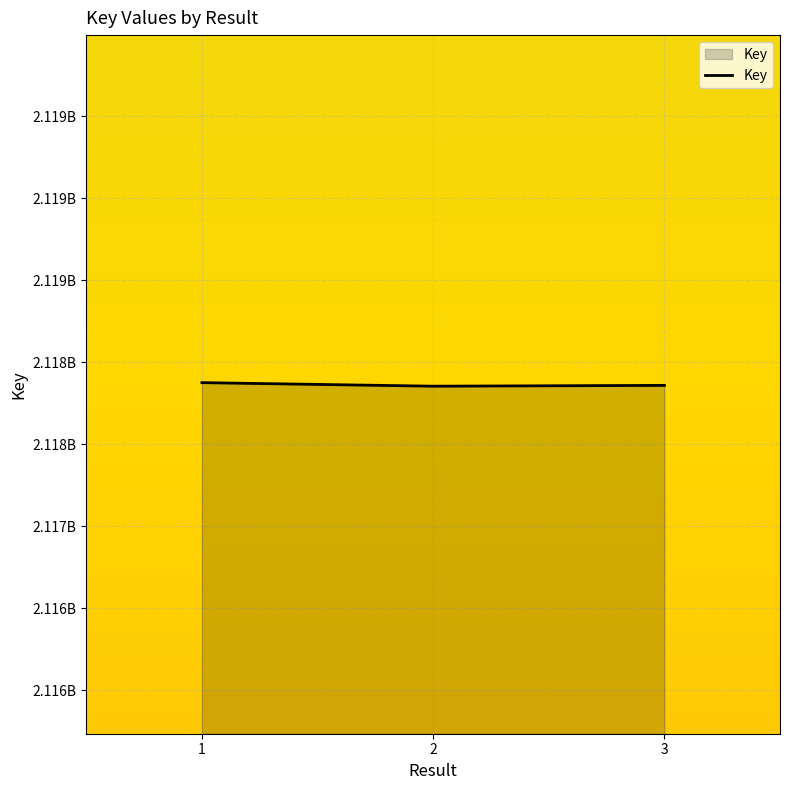

Is it true that the value at 3 is 3560596448?

False